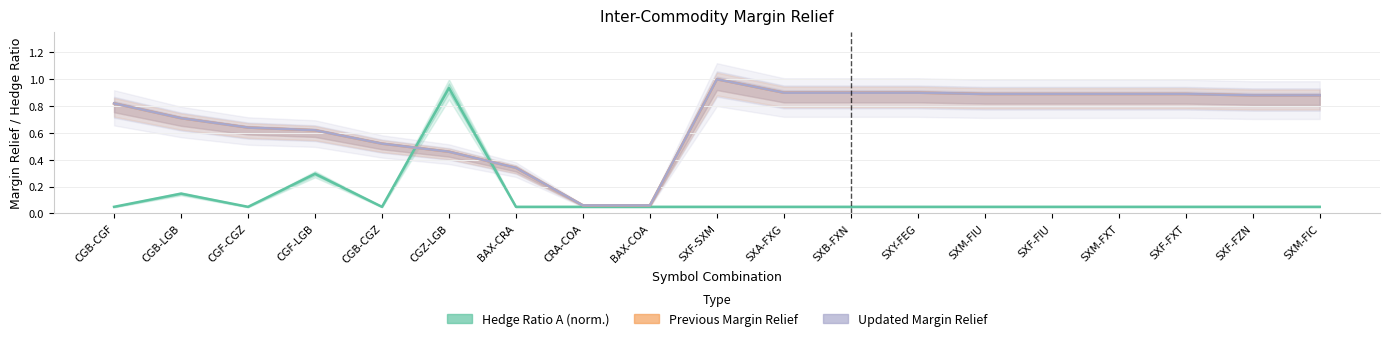

Is it true that Hedge Ratio A (norm.) equals 0.0 at SXF-FXT?

False